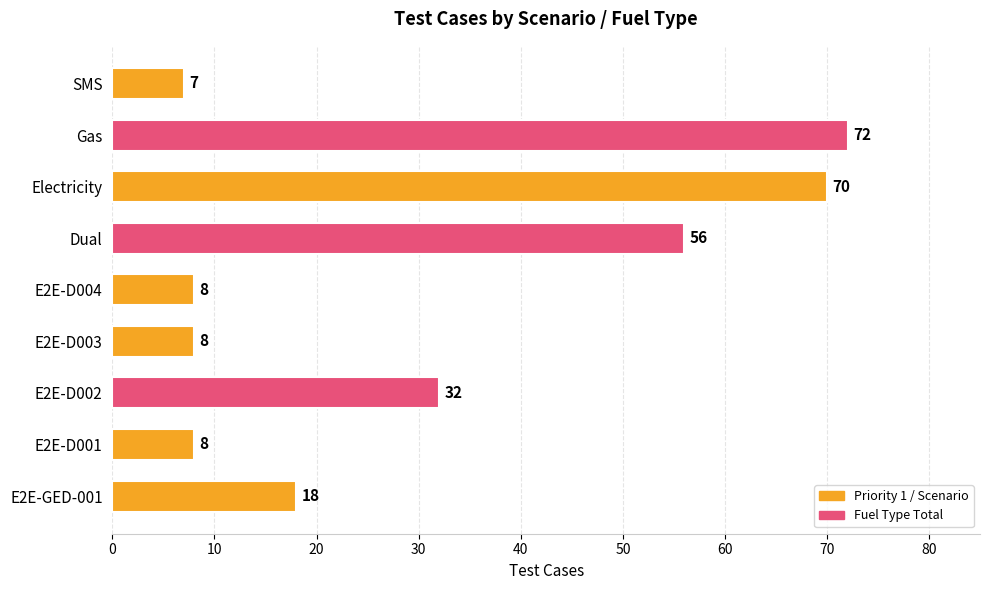

What is the greatest value displayed?

72